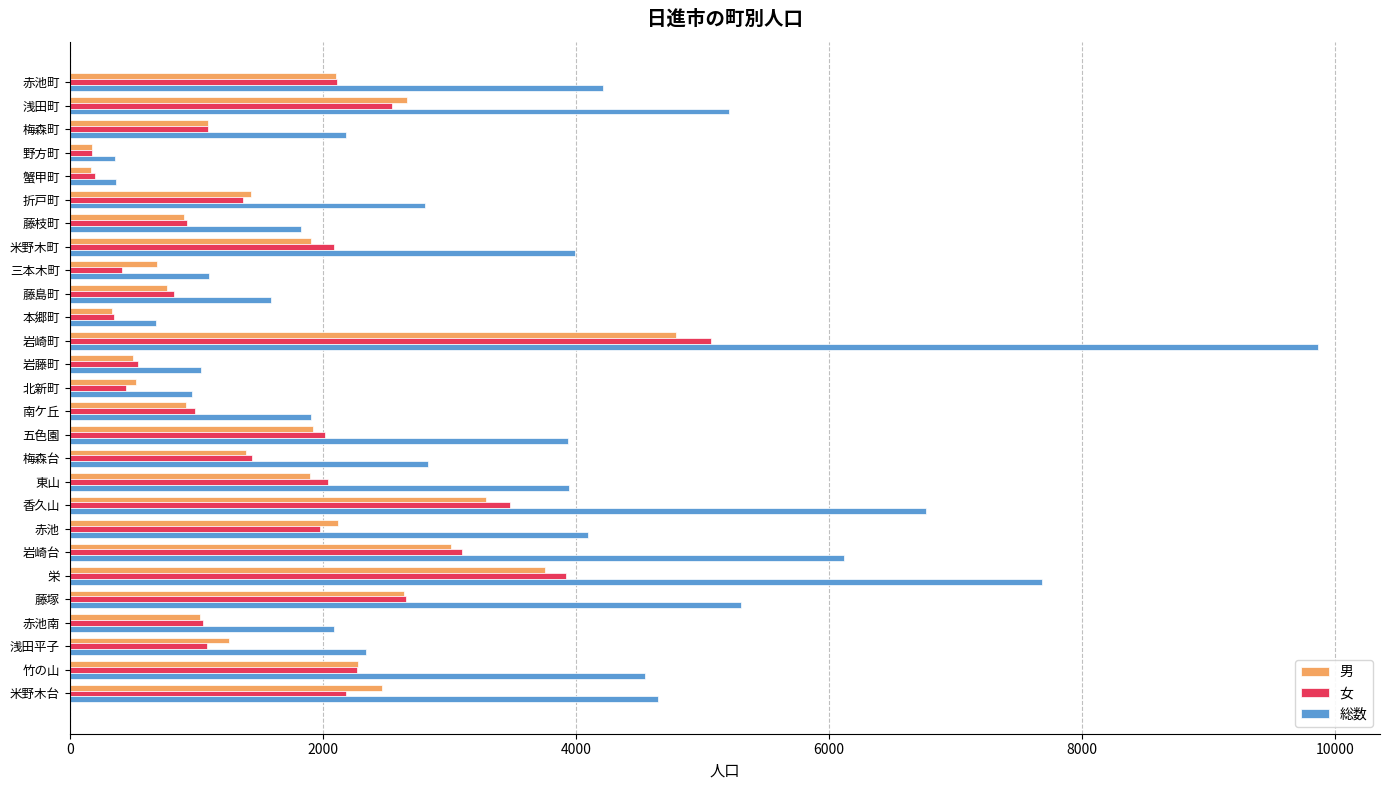

True or false: 総数 has a value of 3937 at 五色園.

True